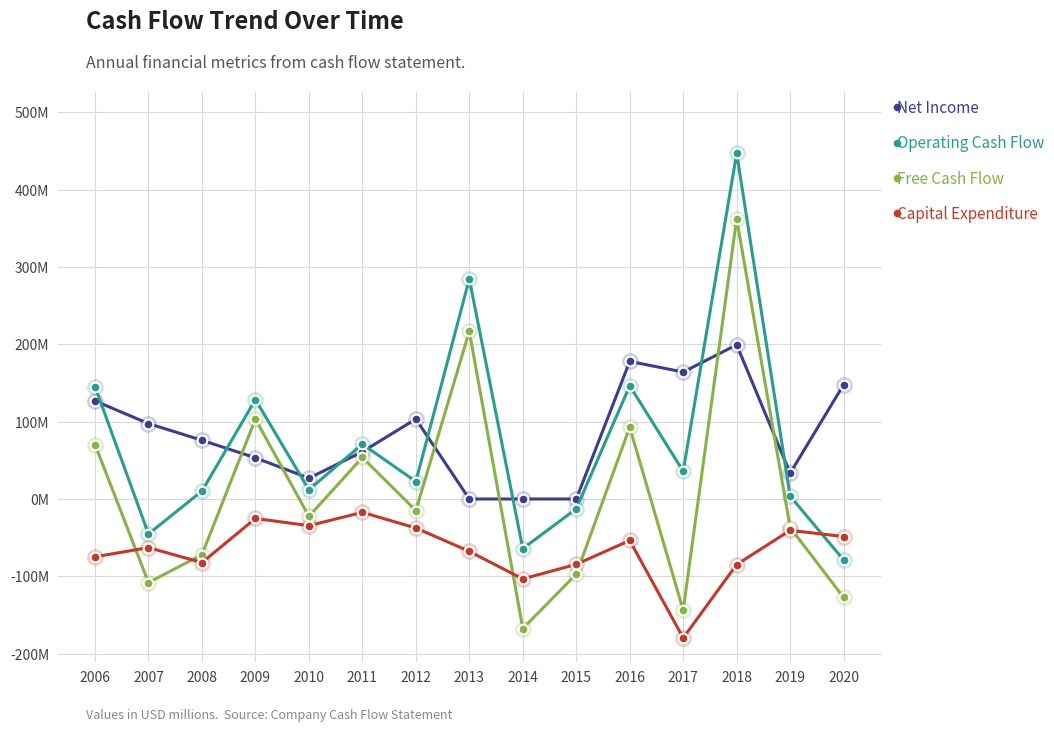

Where do Free Cash Flow and Capital Expenditure first cross each other?

2006 and 2007